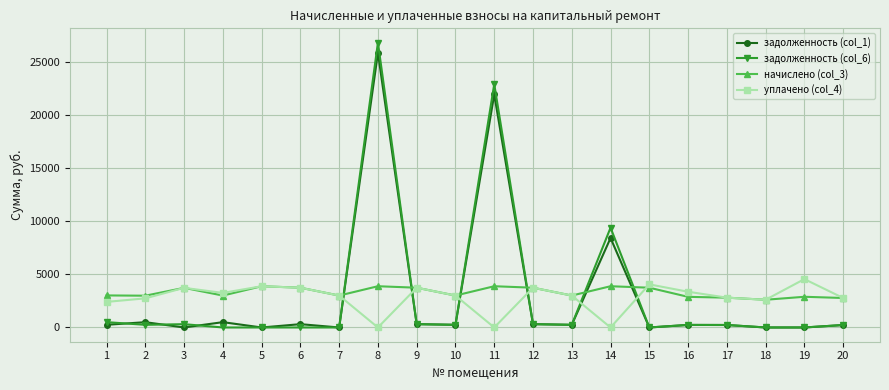

True or false: уплачено (col_4) has more than 1 points higher than both neighbors.

True